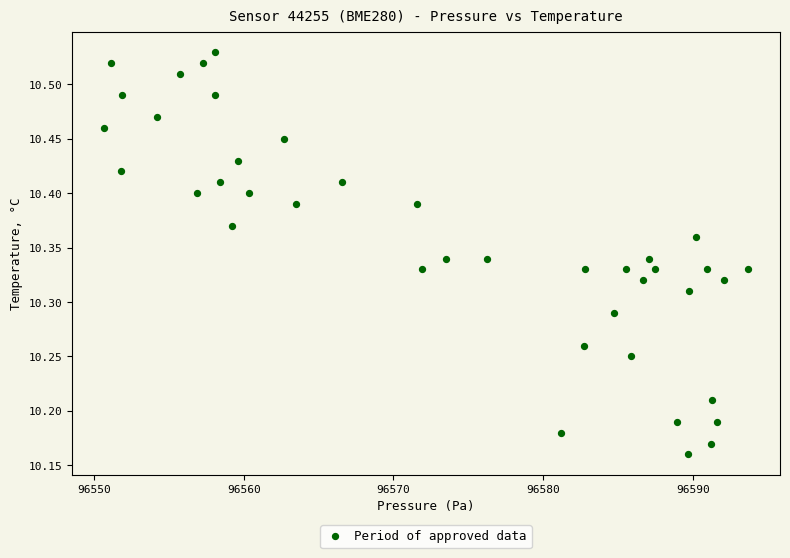

What is the range of Y values (max minus min)?

0.4